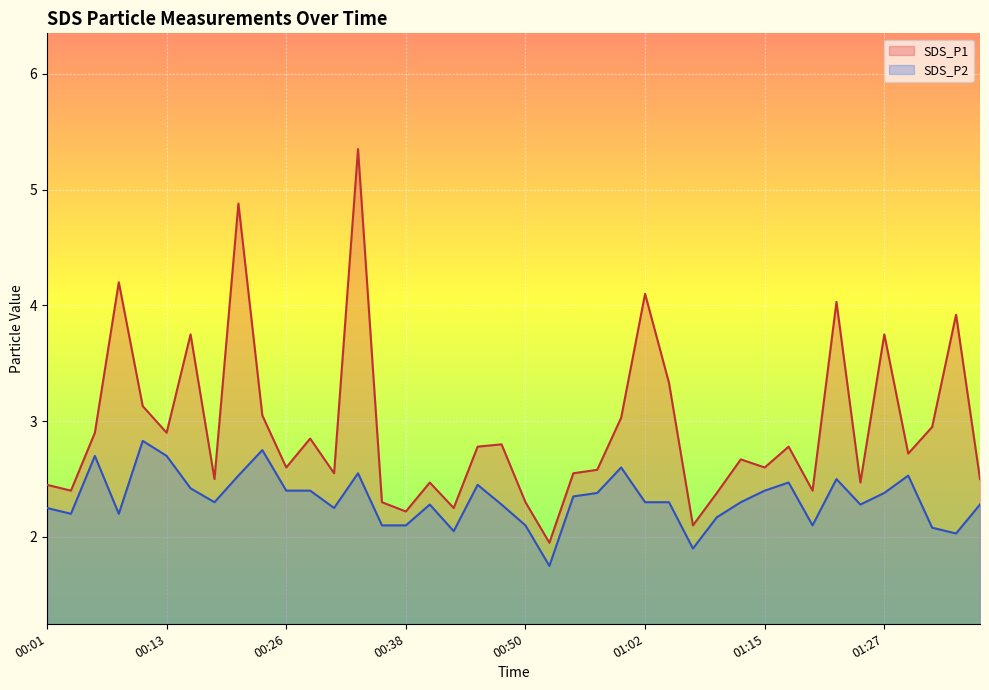

Rank the series at 00:35 from highest to lowest value.

SDS_P1, SDS_P2